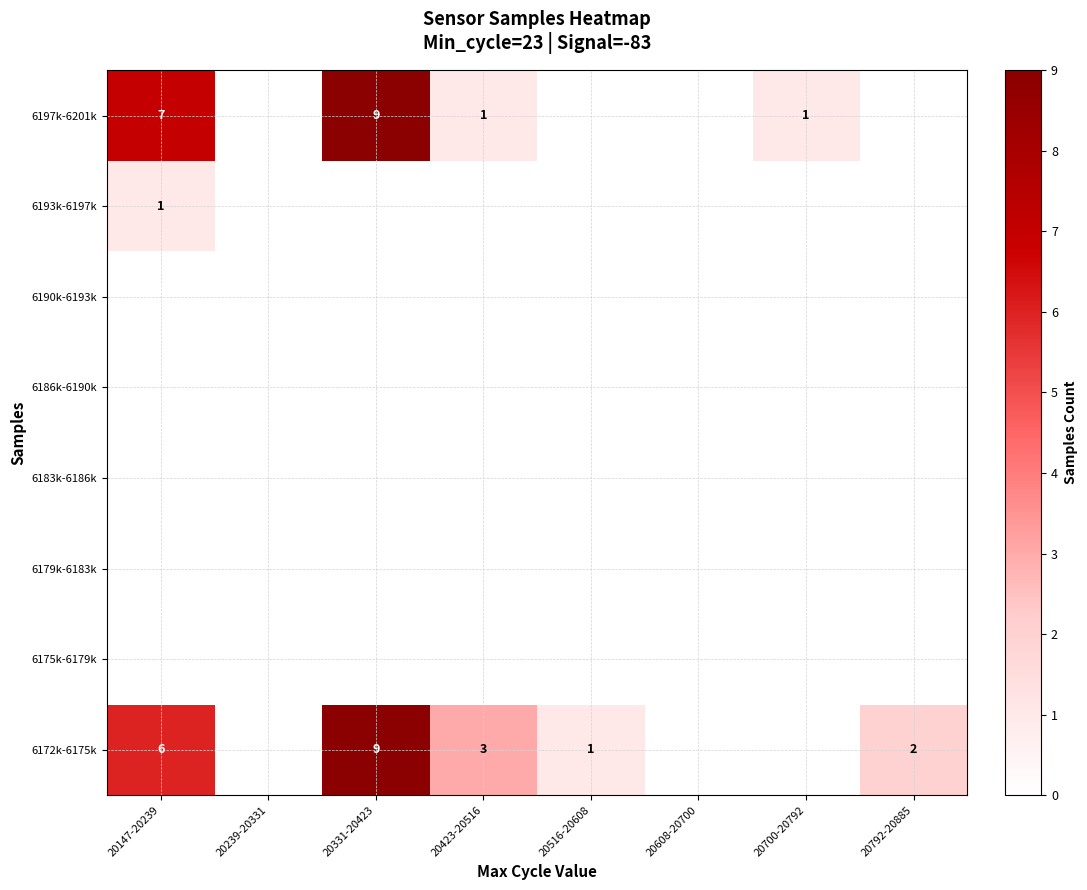

The value of 6197k-6201k at 20331-20423 is 14. True or false?

False